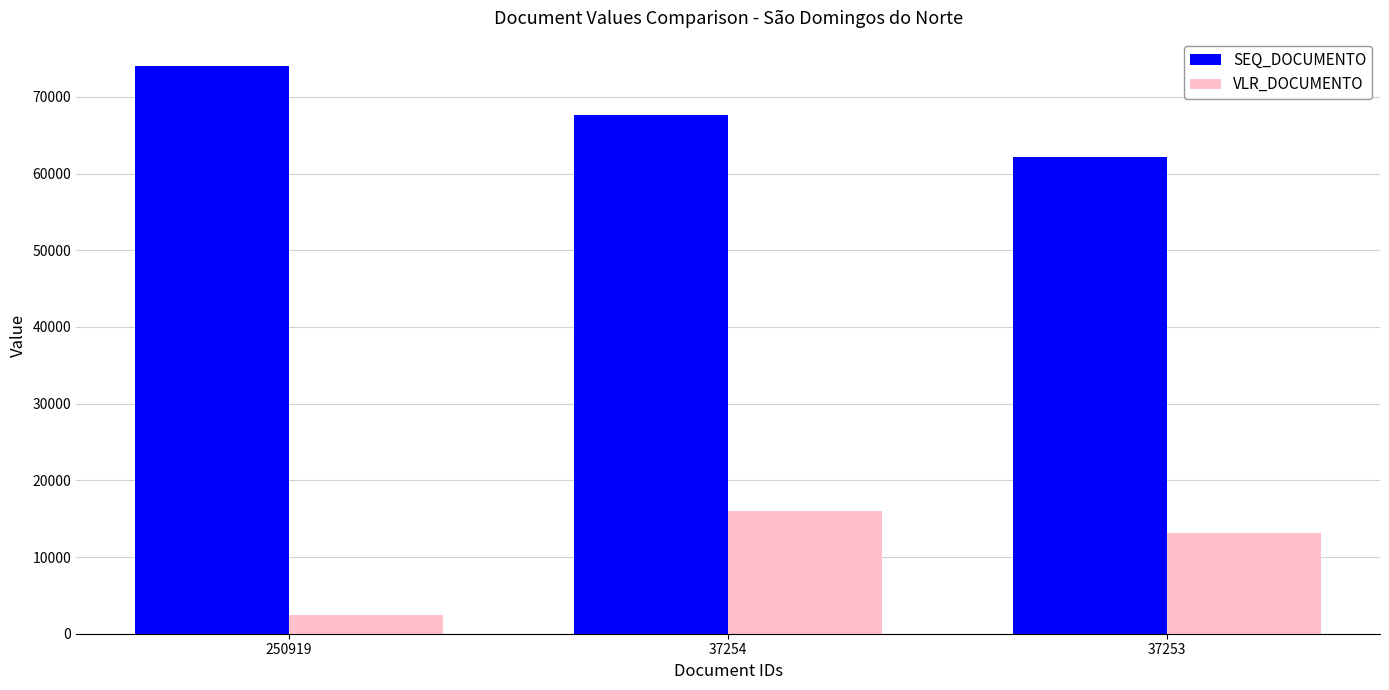

What is the value of the VLR_DOCUMENTO bar at the 1st from the left?

2500.0